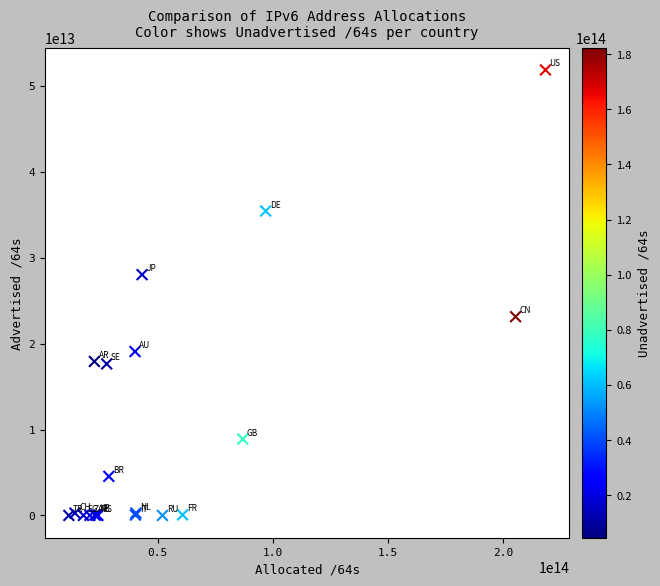

What Y value in the scatter plot is closest to 25915496857608?

28014462304256